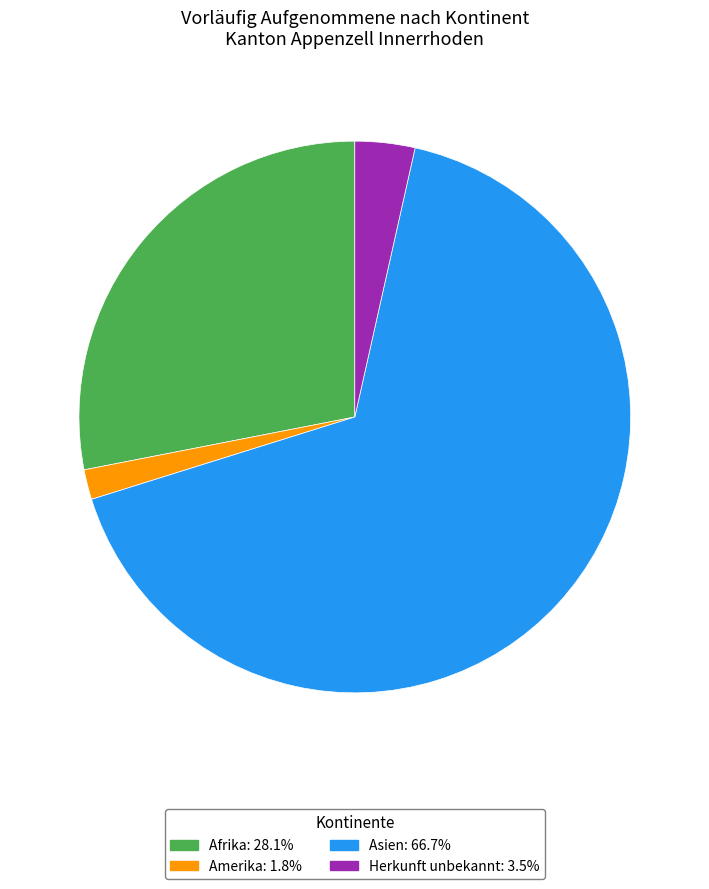

Is there any slice that represents more than half of the pie?

Yes